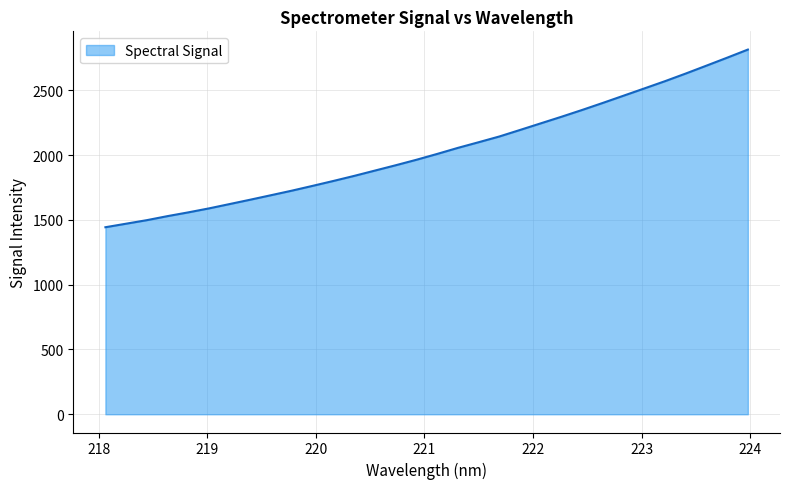

What is the smallest value displayed?

1443.4